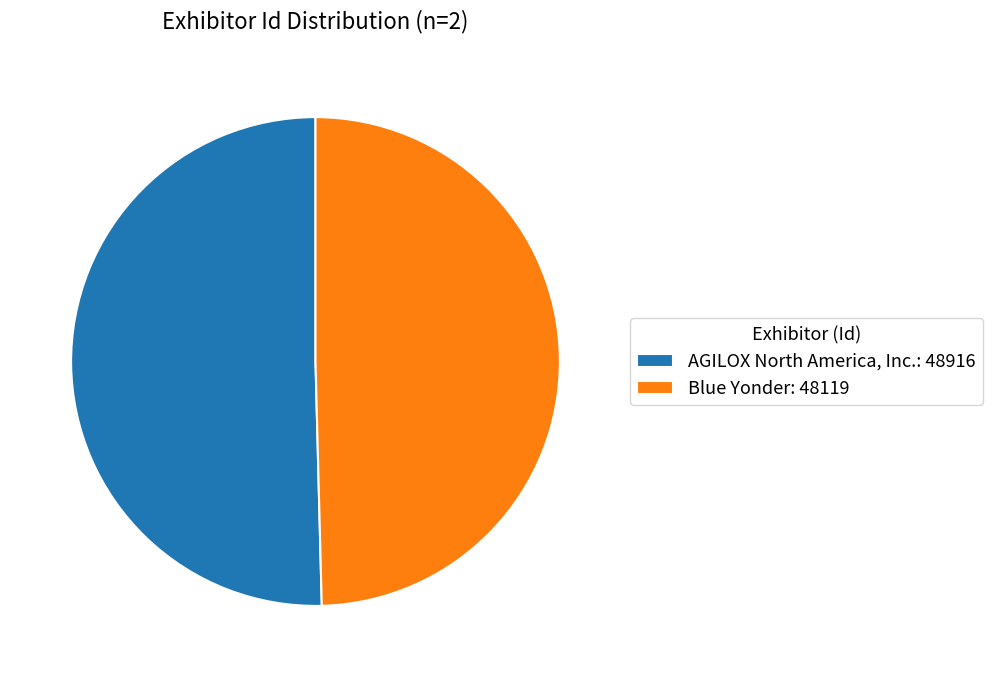

Is the sum of AGILOX North America, Inc.: 48916 and Blue Yonder: 48119 greater than half?

Yes